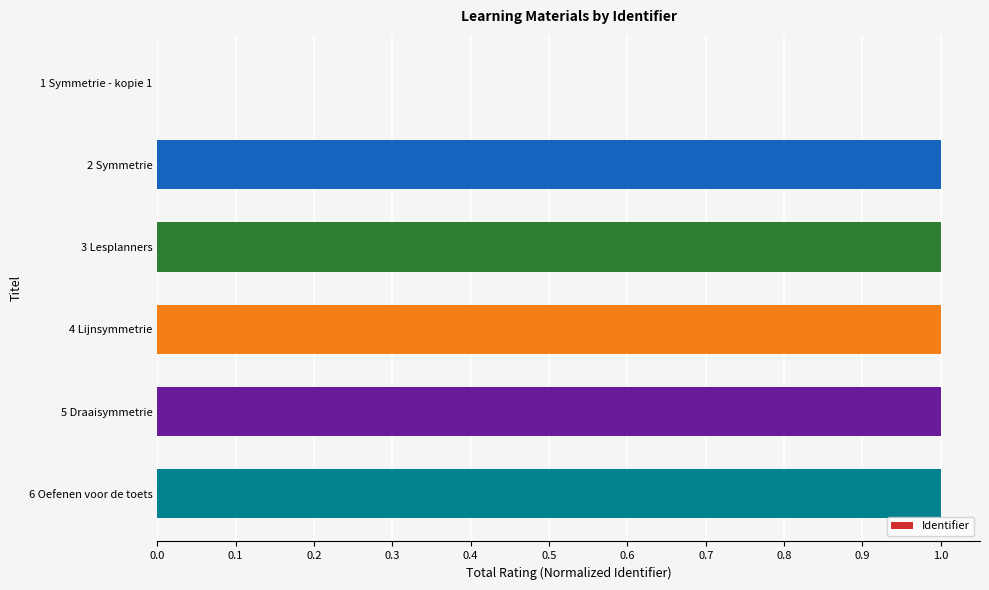

Reading top to bottom, extract all data points from this chart.

1 Symmetrie - kopie 1=0.0	2 Symmetrie=1.0	3 Lesplanners=1.0	4 Lijnsymmetrie=1.0	5 Draaisymmetrie=1.0	6 Oefenen voor de toets=1.0